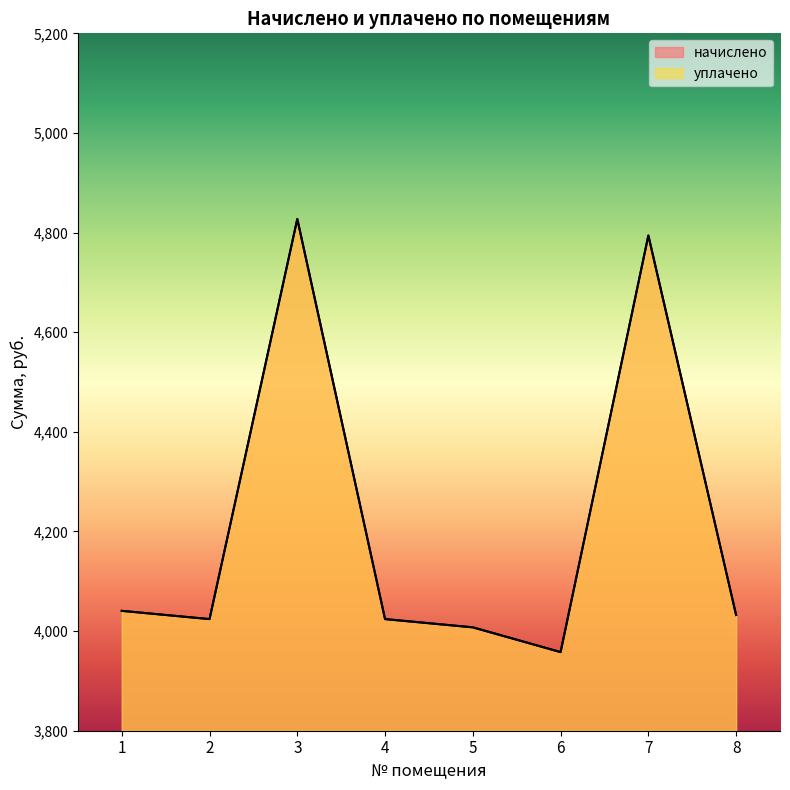

How many data points in начислено are less than 4032?

4